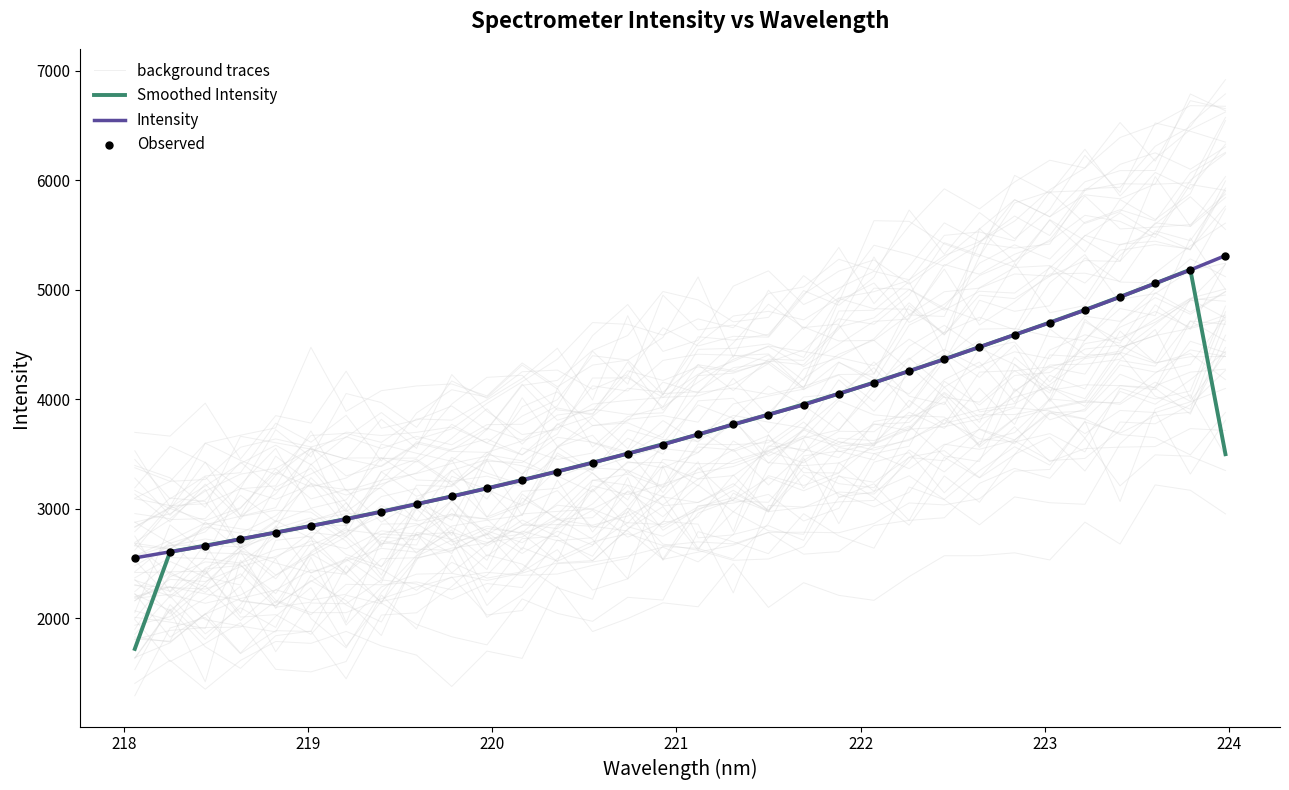

What is the total value across all series at 218?

9795.2